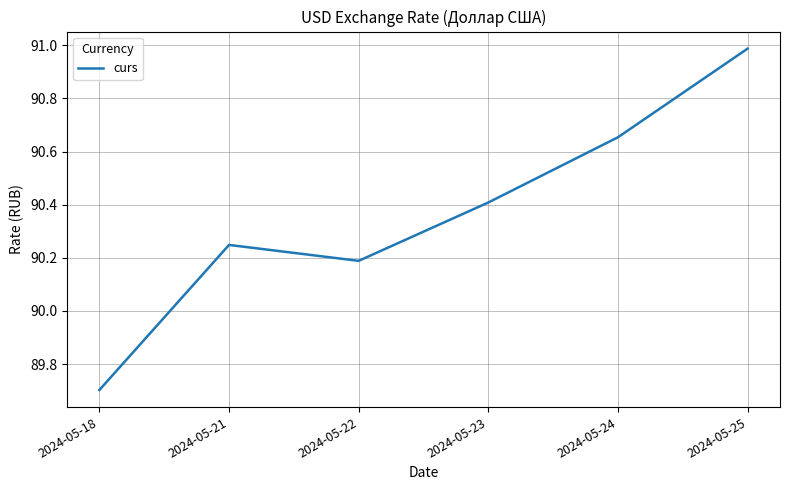

What is the maximum value shown in the chart?

91.0